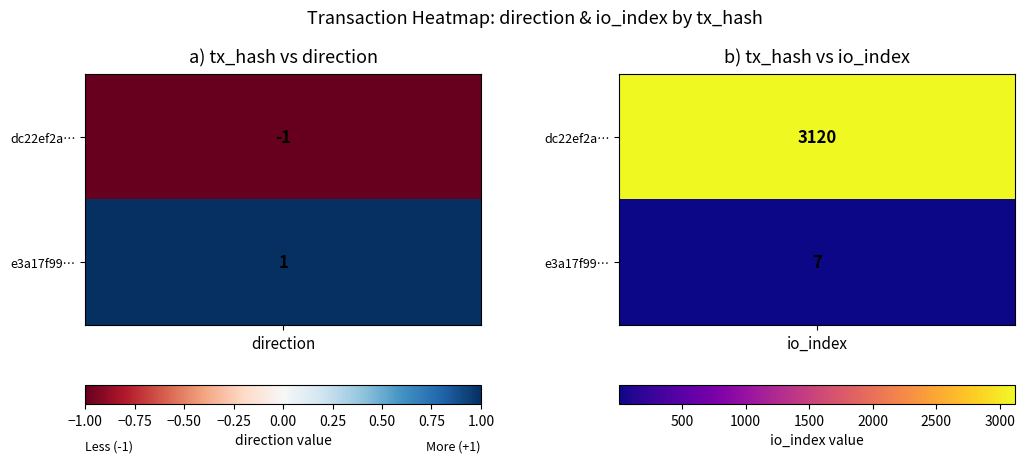

Is it true that e3a17f99260ffc7696bb2053dd277e6409971f8 equals 3 at io_index?

False